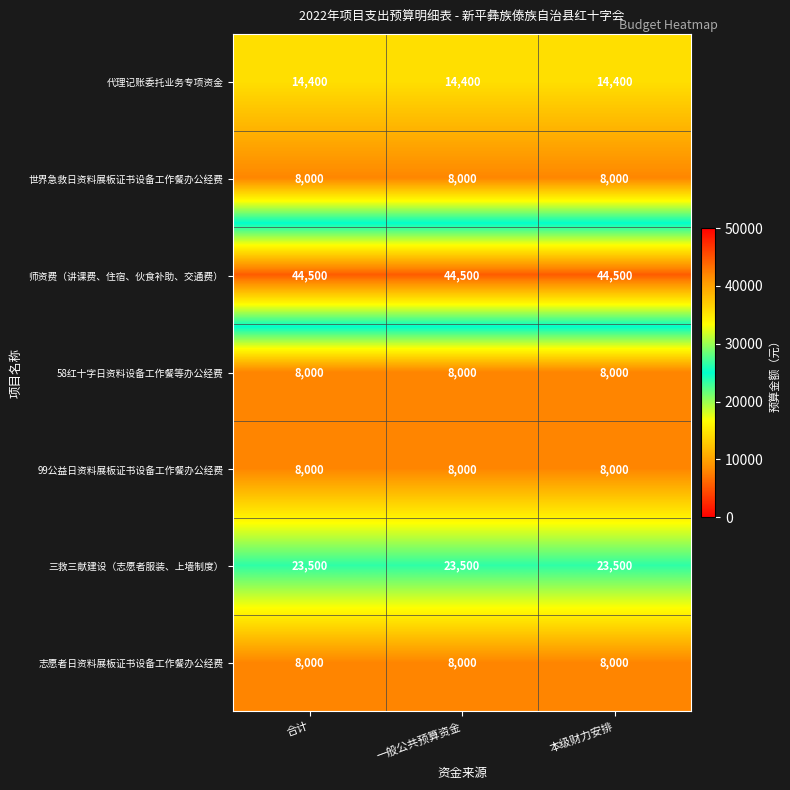

What value does the 代理记账委托业务专项资金 series have at 一般公共预算资金?

14400